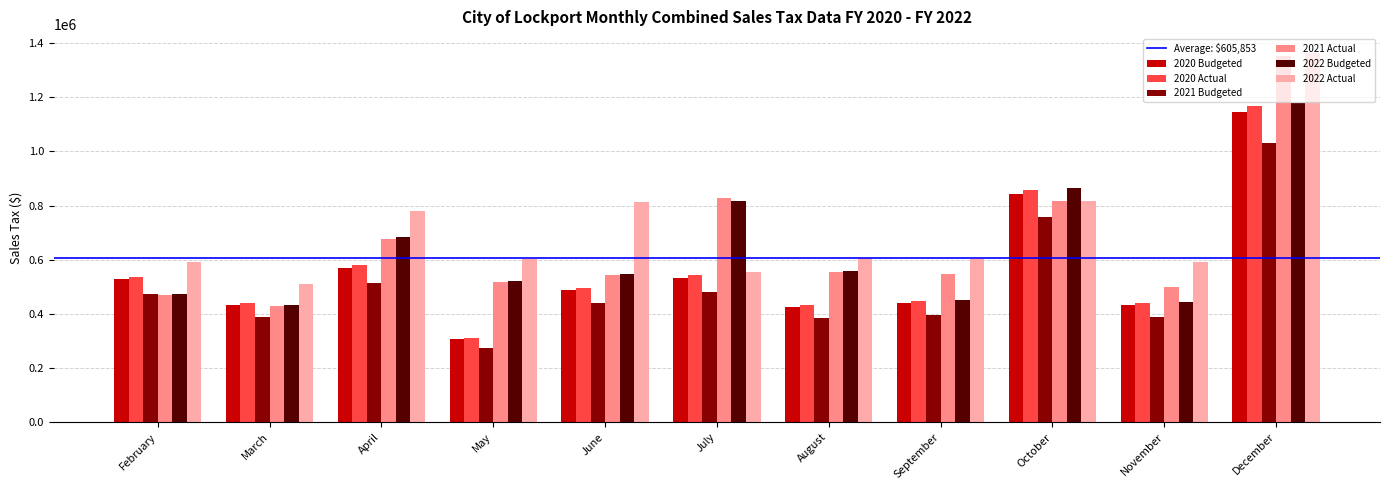

Between February and October, which series saw the biggest shift?

2022 Budgeted